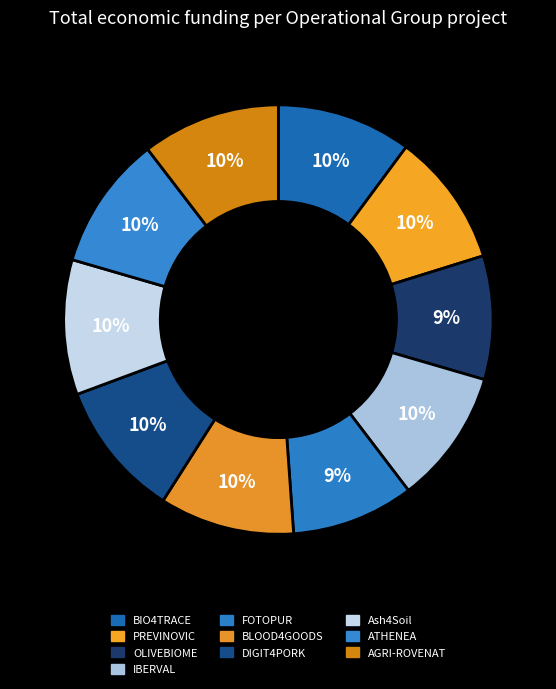

To the nearest percent, what is the combined percentage of BIO4TRACE and IBERVAL?

20%